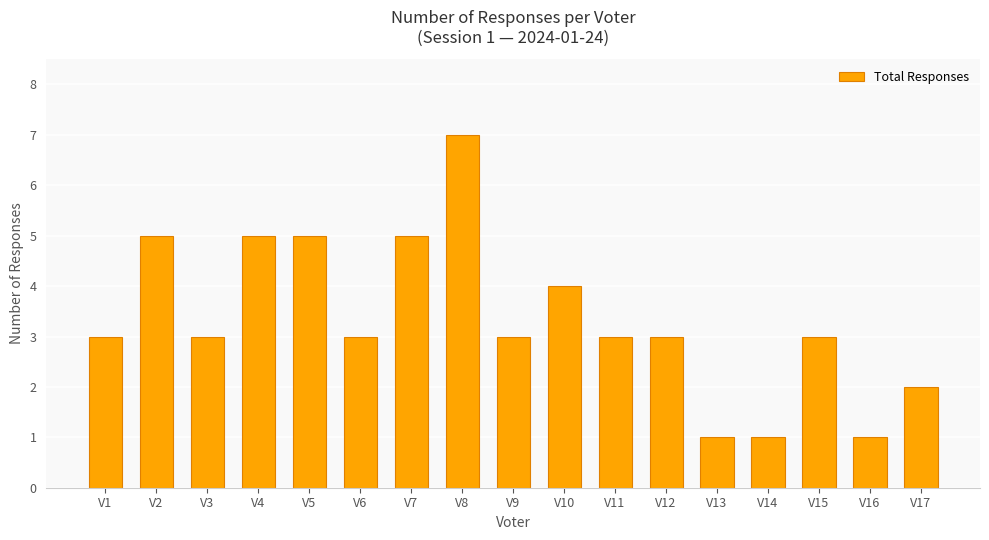

What is the sum of all values?

57